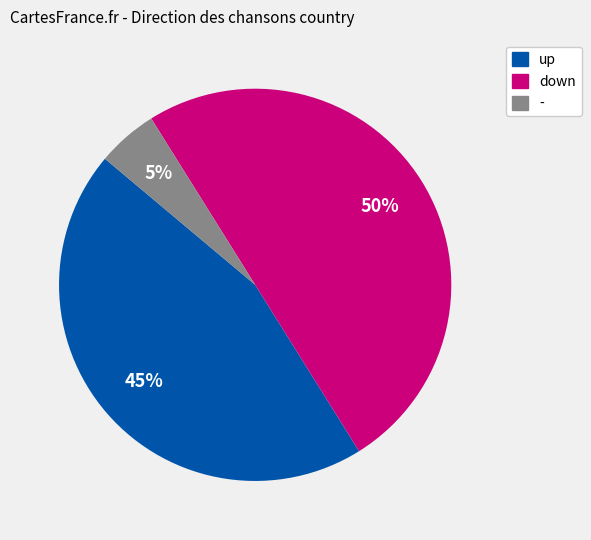

Is it true that - is 5% of the pie?

True